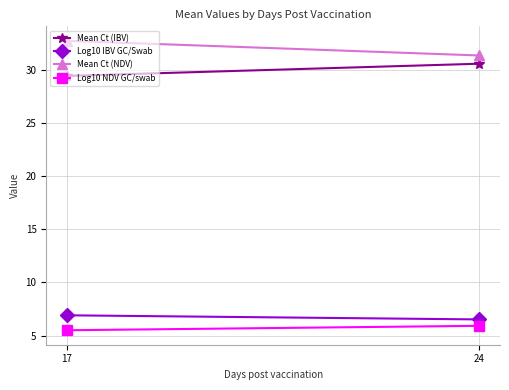

Reading left to right, extract all data points from this chart.

Mean Ct (IBV): 29.4	30.6
Log10 IBV GC/Swab: 6.9	6.5
Mean Ct (NDV): 32.7	31.4
Log10 NDV GC/swab: 5.5	5.9